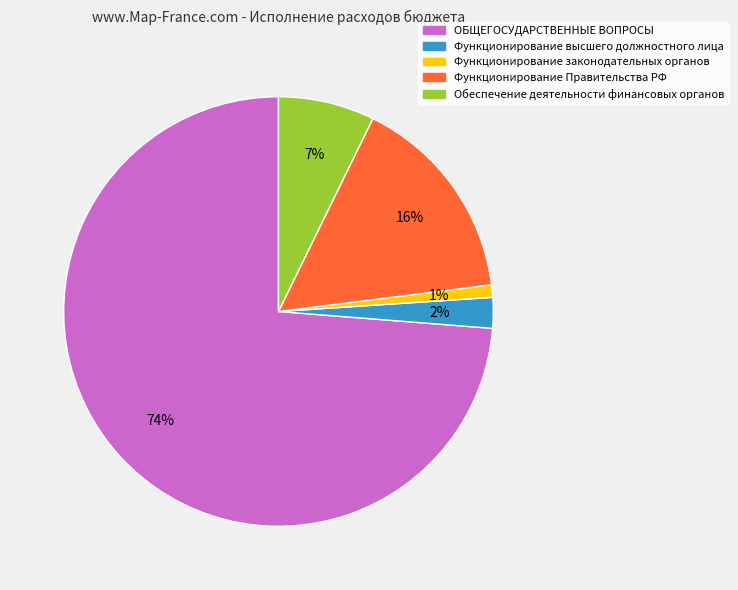

Which slice is the largest?

ОБЩЕГОСУДАРСТВЕННЫЕ ВОПРОСЫ